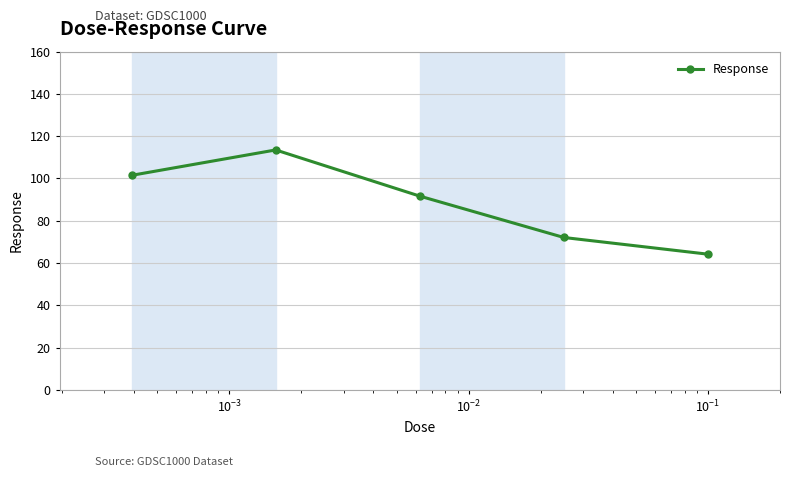

How many points are higher than both their immediate neighbors (excluding endpoints)?

1